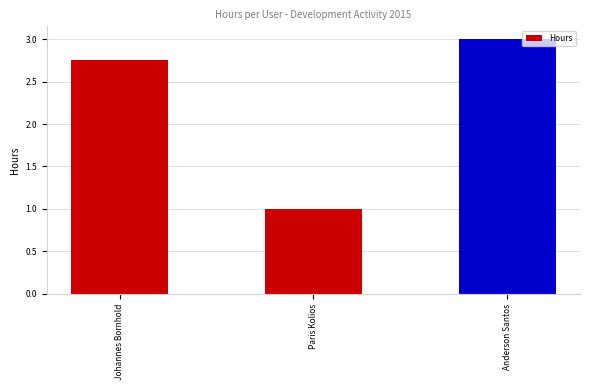

What is the sum of all values?

6.8